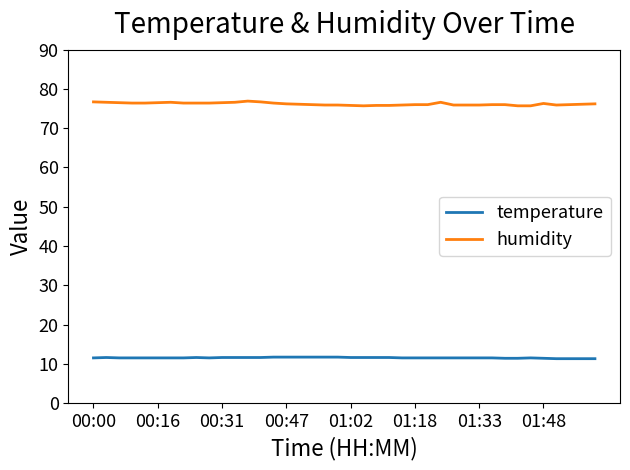

What is the minimum value shown in the chart?

11.3